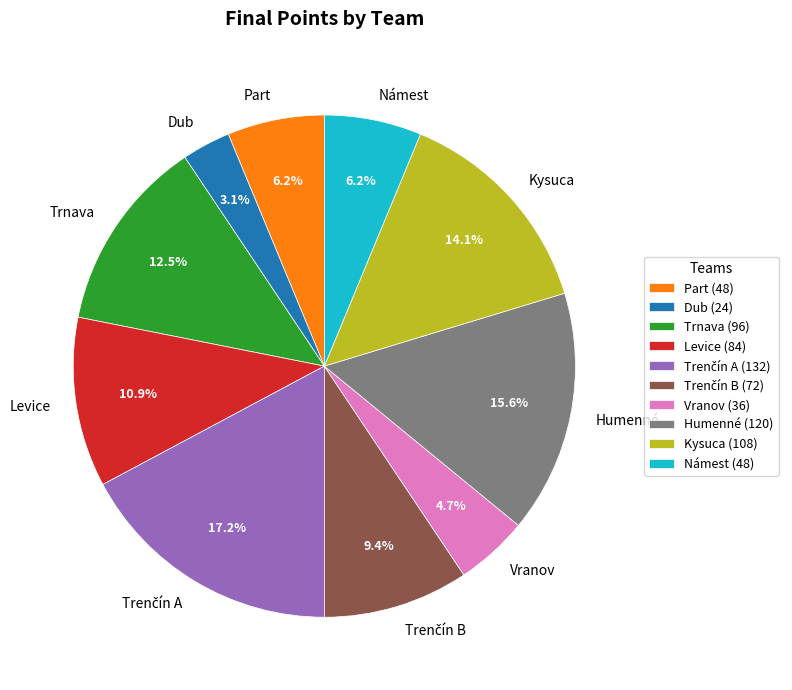

How many segments does this pie chart have?

10